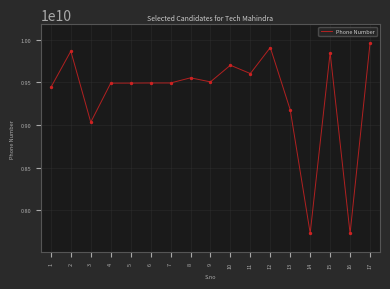

Approximately how many times larger is the value at 13 compared to 15?

0.9